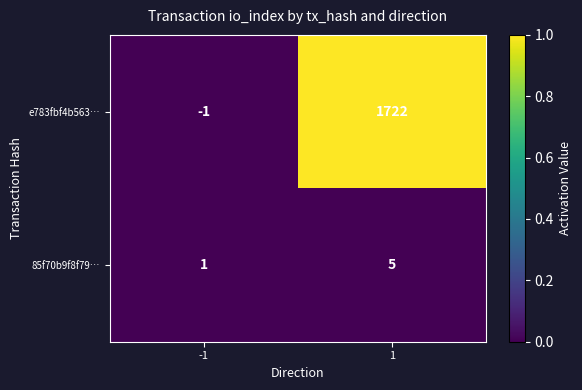

What is the difference between the highest and lowest values at 1?

1717